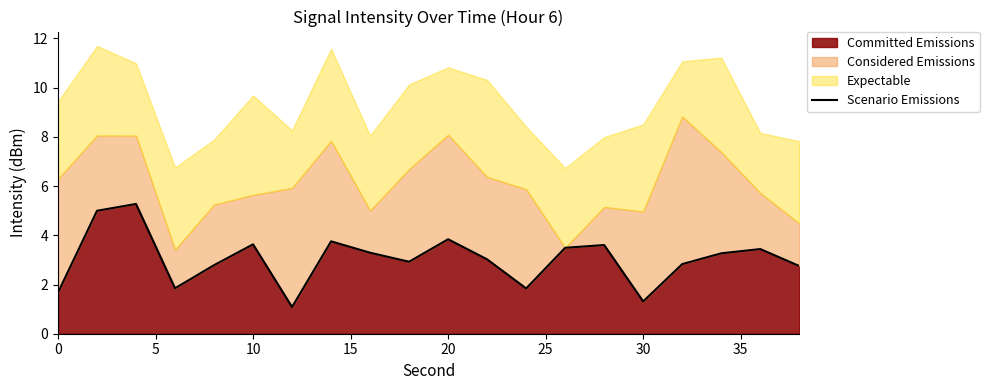

What is the maximum value for Committed Emissions?

5.3